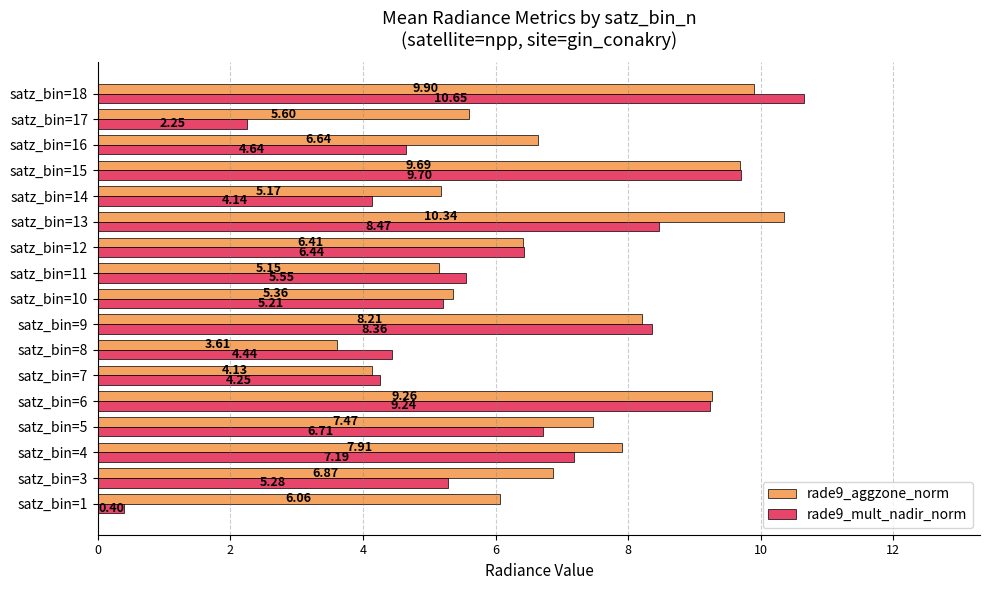

What is the total value across all series at satz_bin=11?

10.7